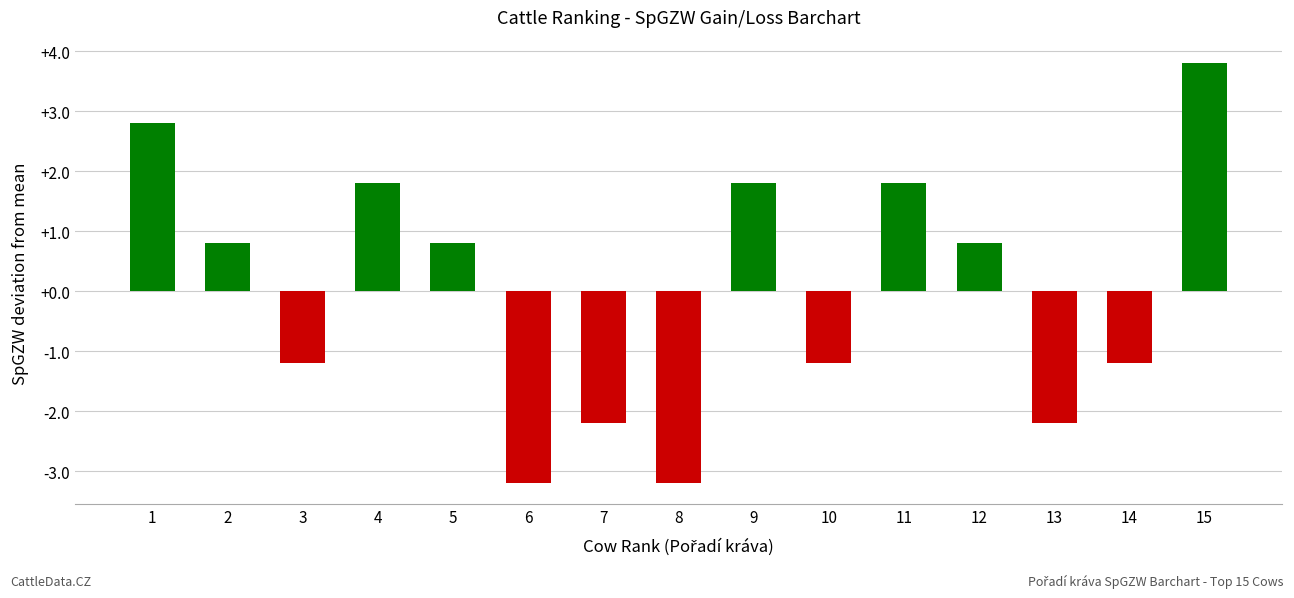

Reading right to left, extract all data points from this chart.

3.8	-1.2	-2.2	0.8	1.8	-1.2	1.8	-3.2	-2.2	-3.2	0.8	1.8	-1.2	0.8	2.8